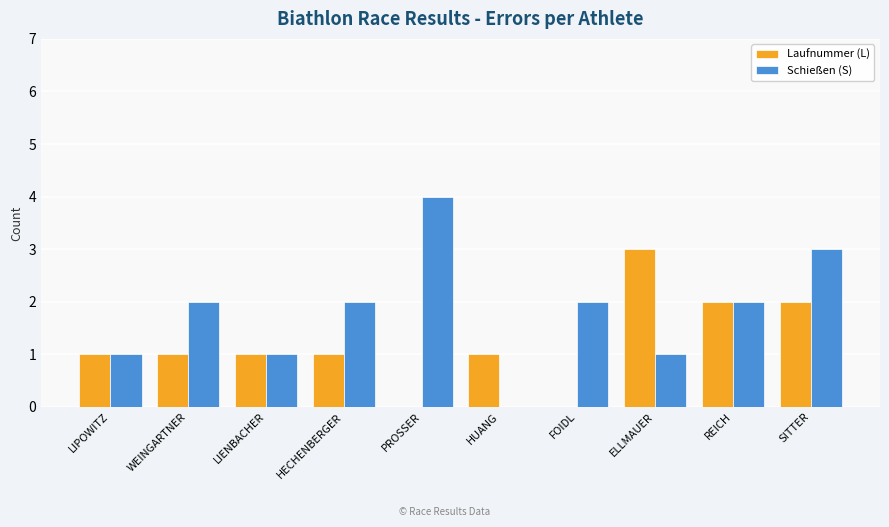

Which series has the largest total across all categories?

Schießen (S)